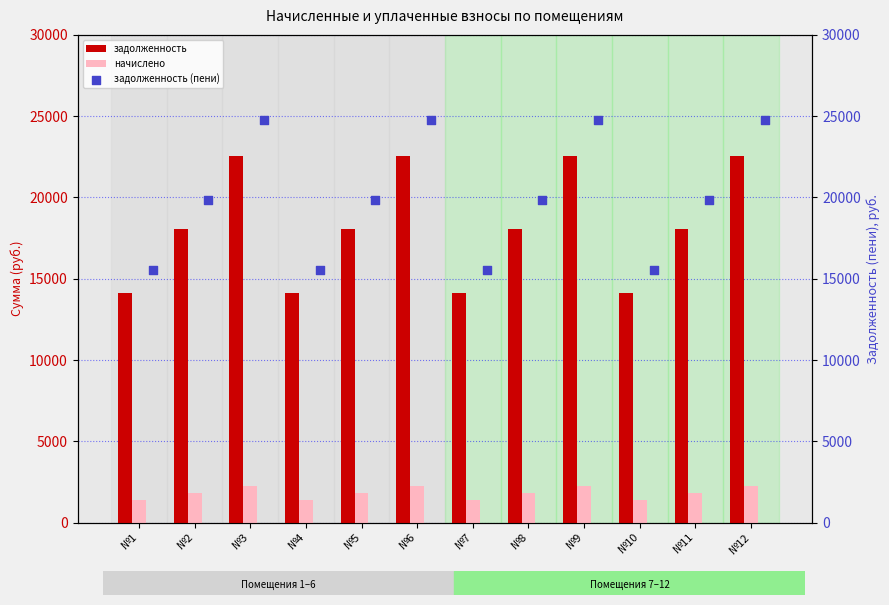

At how many categories does at least one series exceed 24732?

4